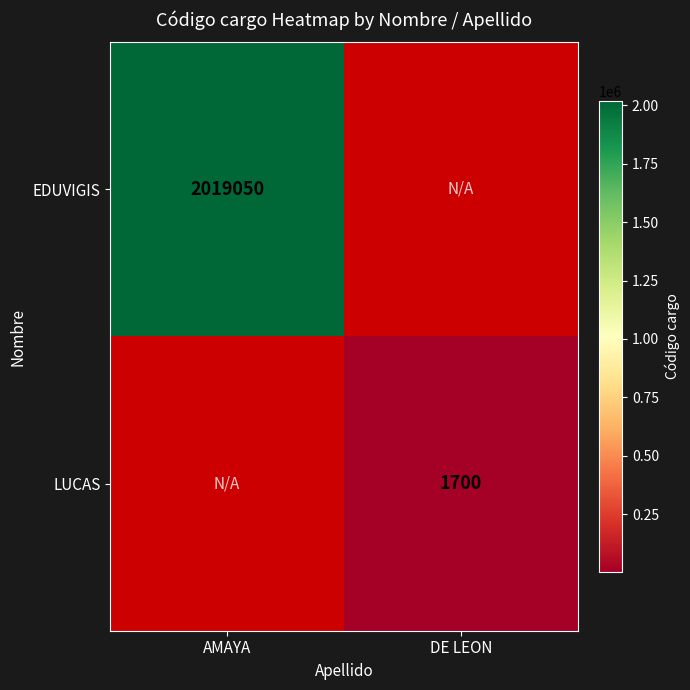

The value of EDUVIGIS at AMAYA is 2019050. True or false?

True